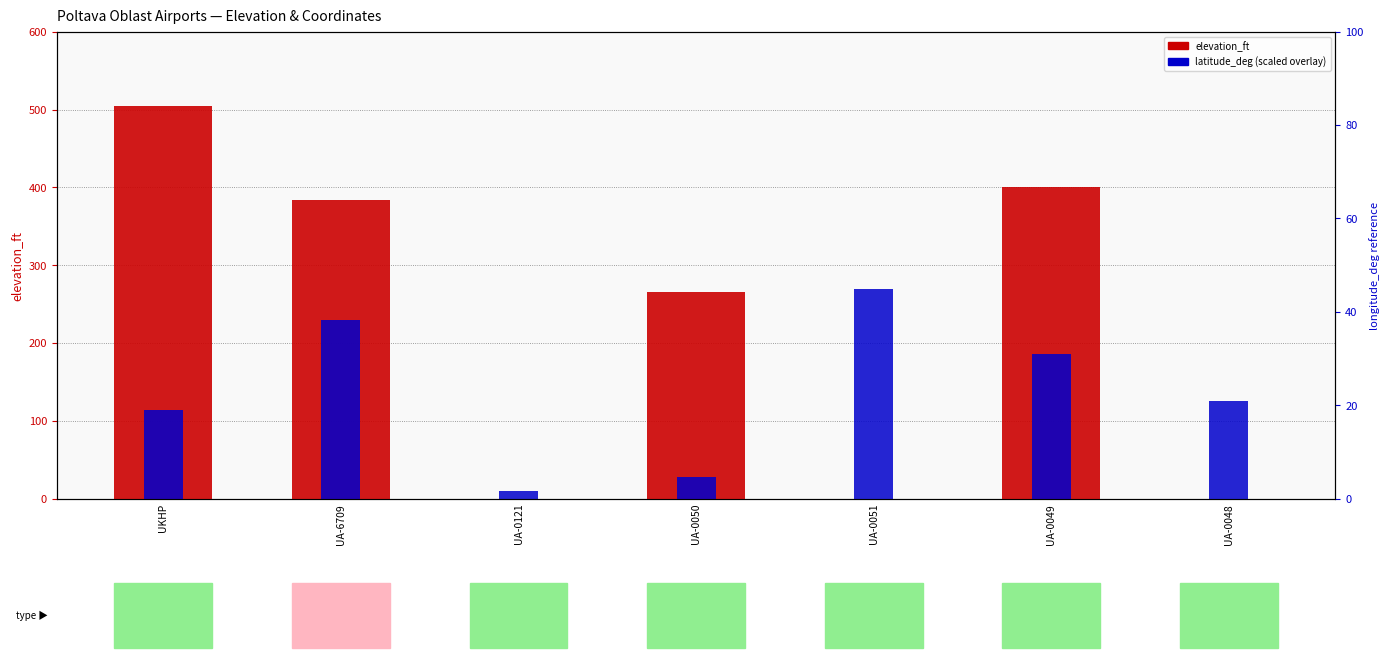

What is the label of the 7th bar from the left?

UA-0048